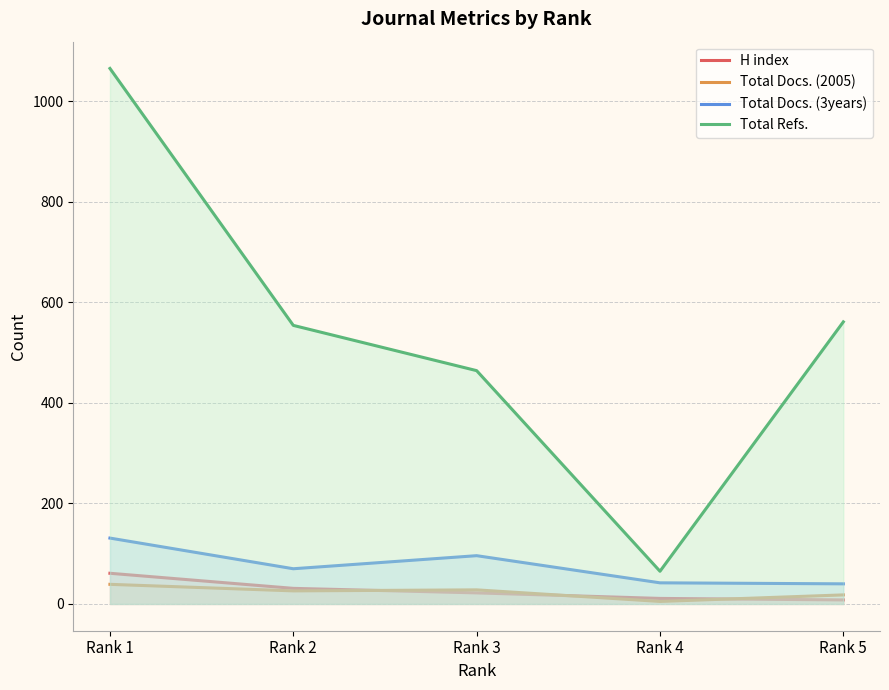

What is the sum of the H index values at Rank 5 and Rank 1?

69